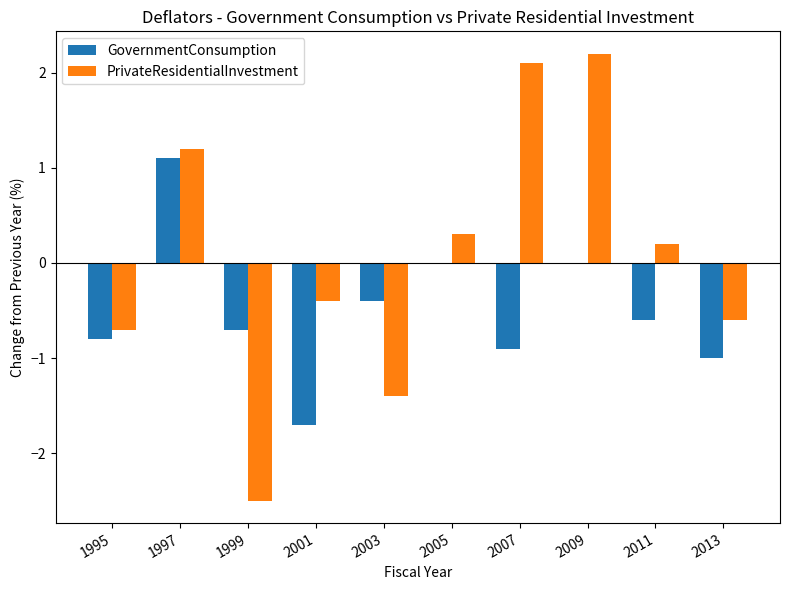

Between 1995 and 2001, which series saw the biggest shift?

GovernmentConsumption